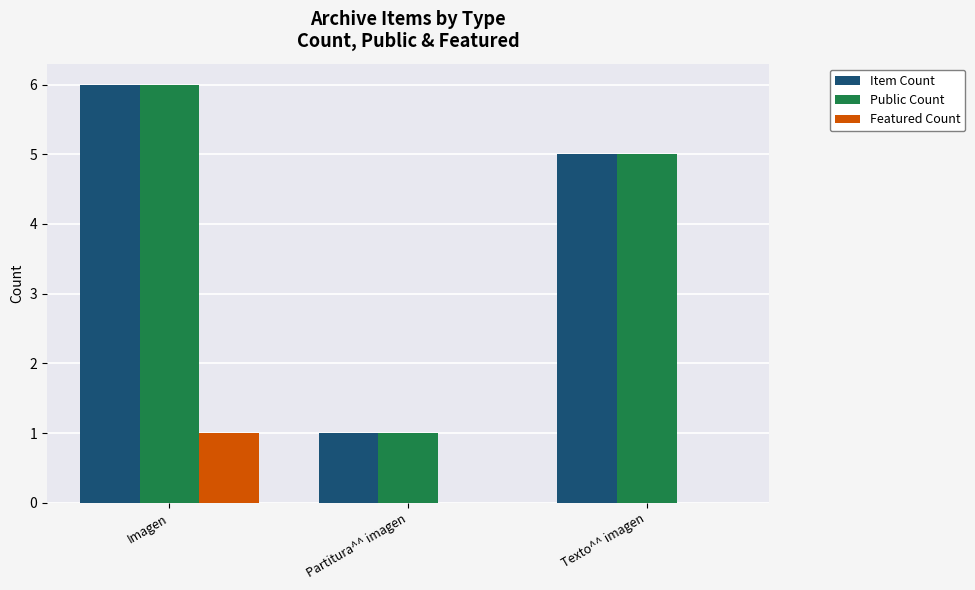

Is the value of Item Count at Partitura^^ imagen greater than the value of Featured Count at Texto^^ imagen?

Yes